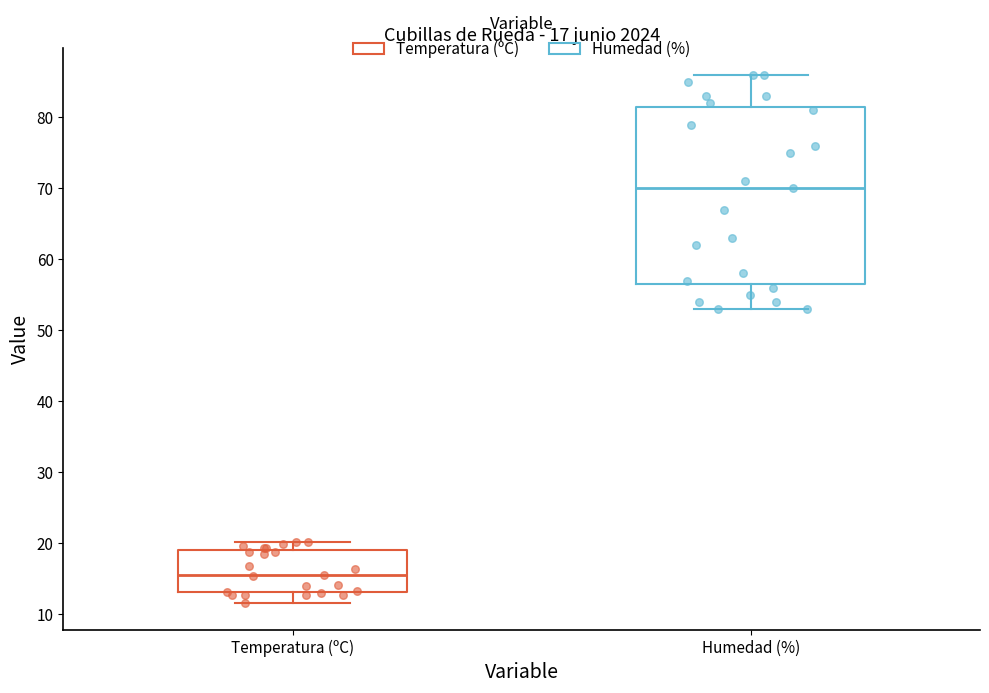

Which box has the highest median line?

Humedad (%)